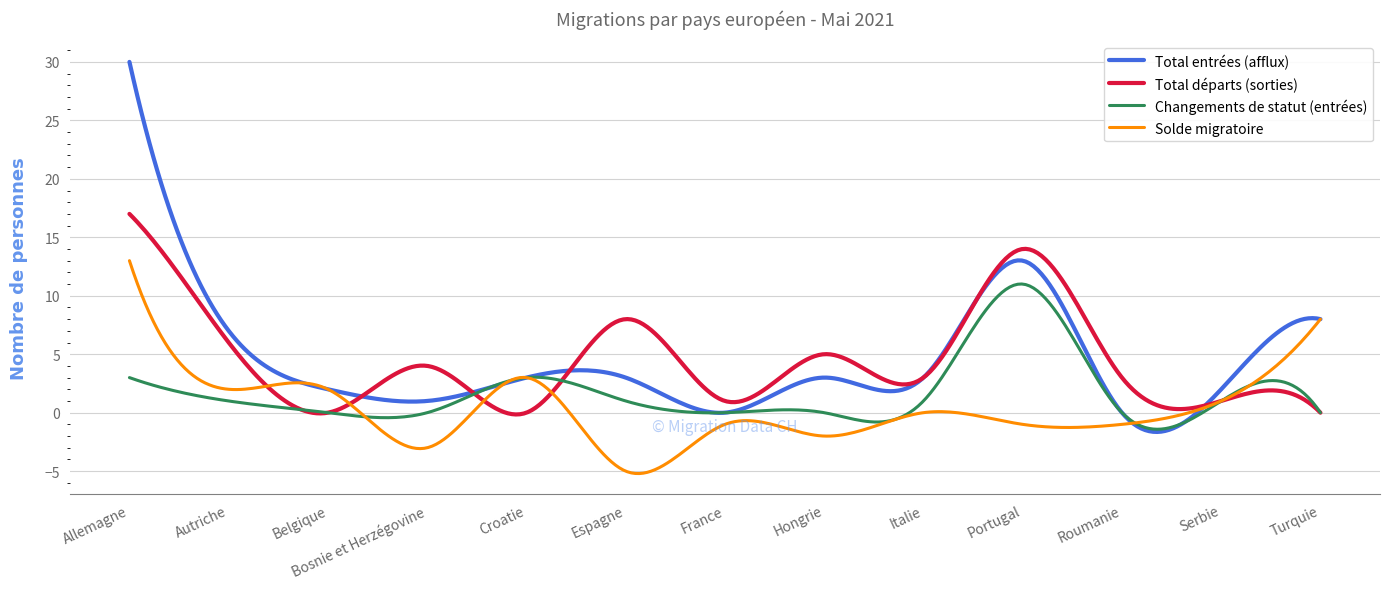

What is the minimum value for Changements de statut (entrées)?

-1.4